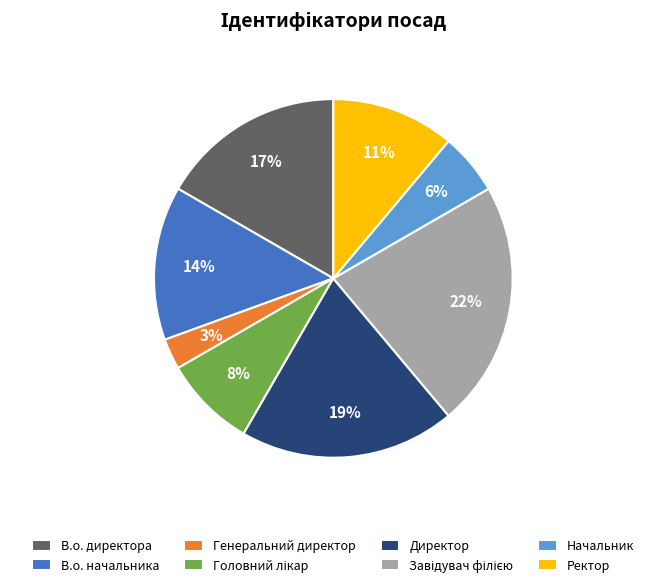

To the nearest percent, what is the average slice percentage?

12%